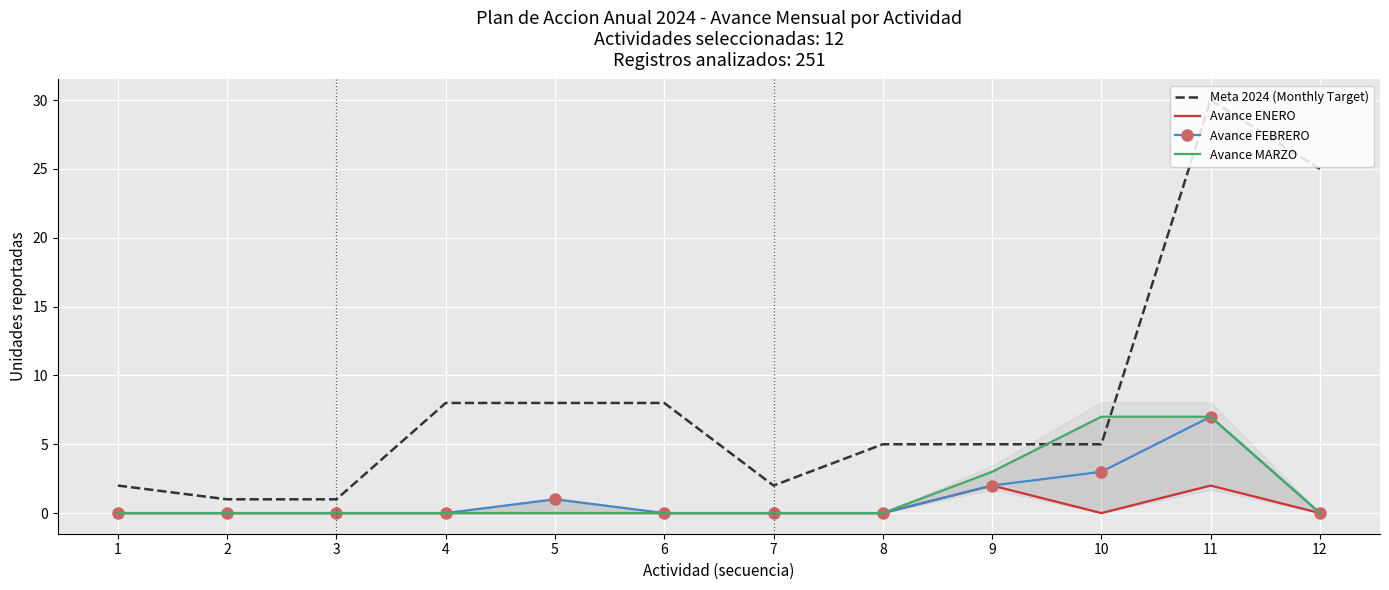

At how many categories does at least one series exceed 18?

2